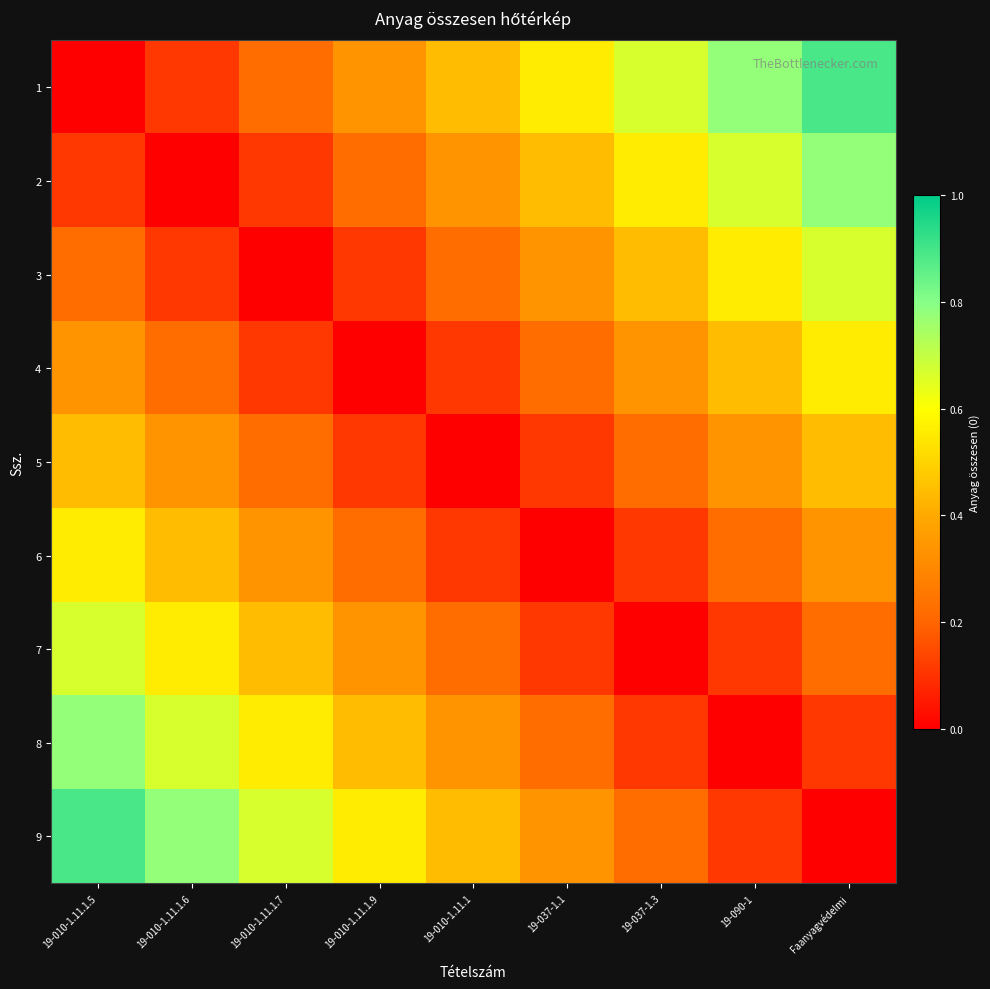

Which series has the largest total across all categories?

1